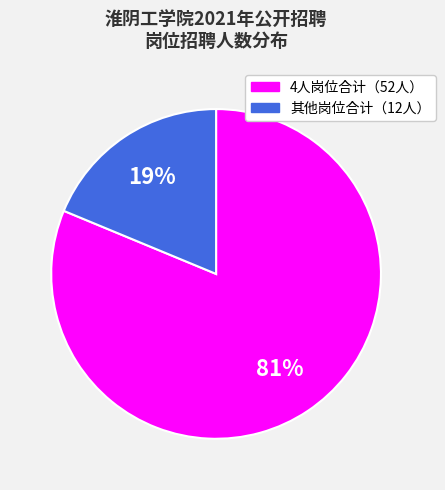

To the nearest percent, what is the average slice percentage?

50%